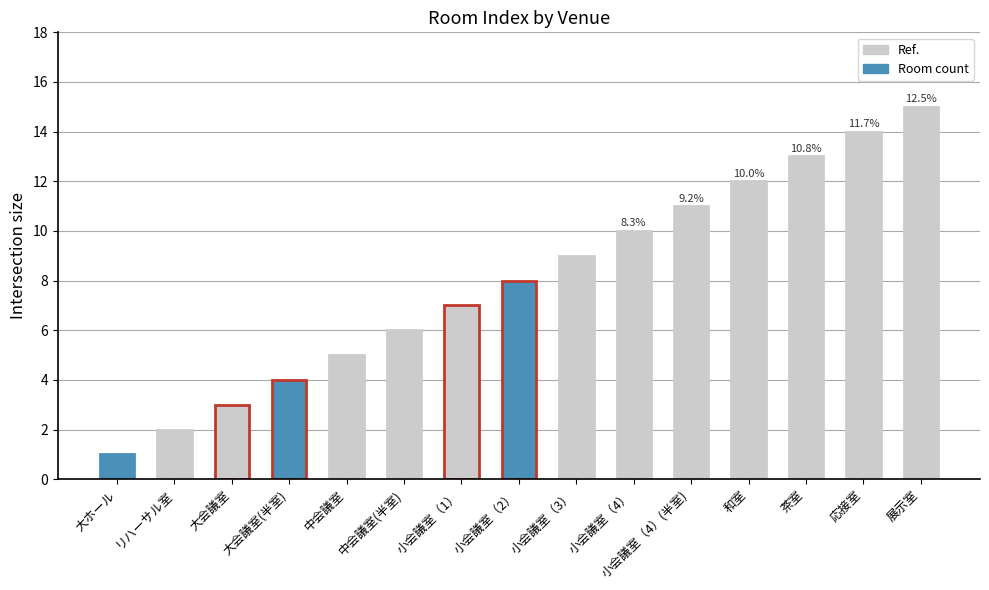

How many bars are there in total?

15